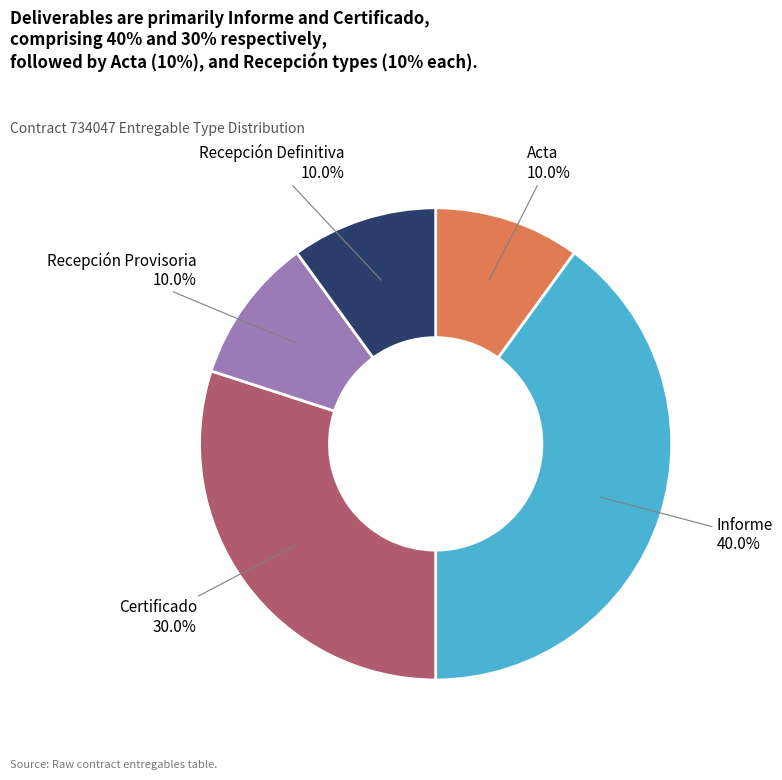

To the nearest percent, what is the difference between the largest and smallest slice percentages?

30%